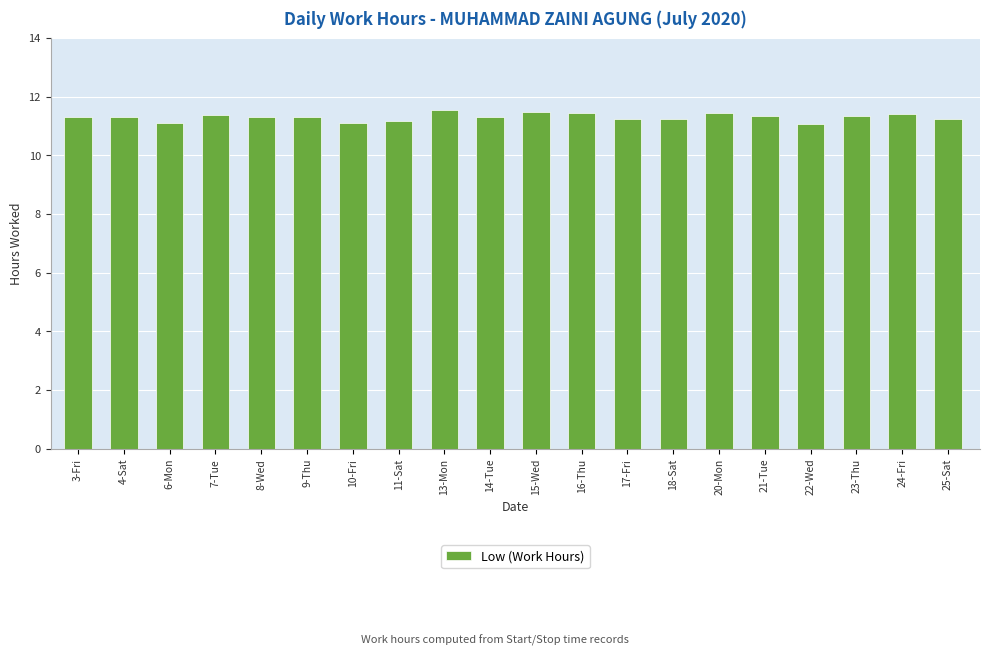

Between 13-Mon and 16-Thu, which is larger?

13-Mon